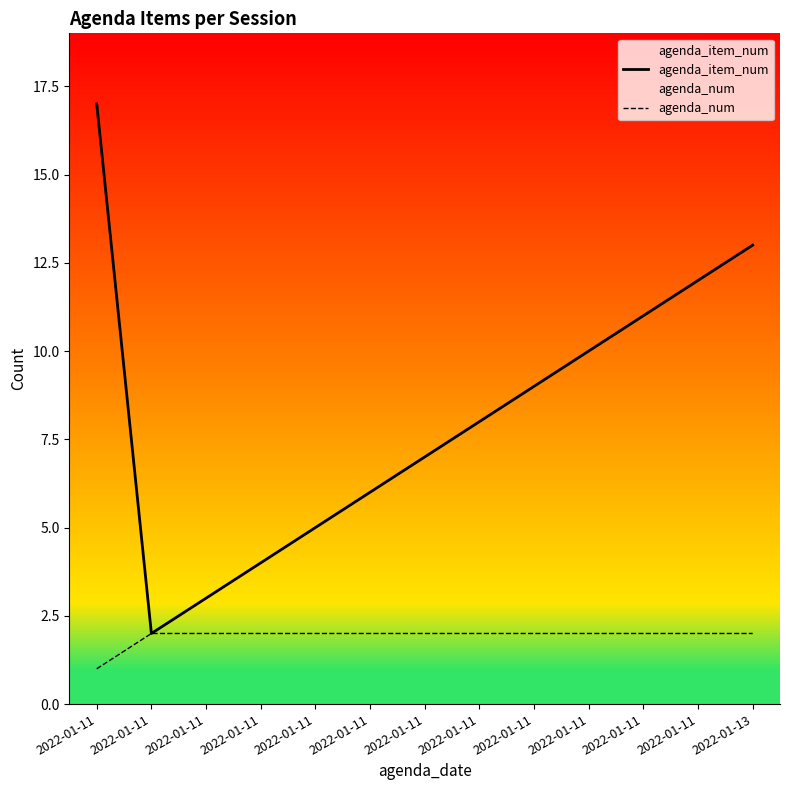

Reading left to right, what are all the values shown in this chart?

agenda_item_num: 2022-01-11=17	2022-01-11=2	2022-01-11=3	2022-01-11=4	2022-01-11=5	2022-01-11=6	2022-01-11=7	2022-01-11=8	2022-01-11=9	2022-01-11=10	2022-01-11=11	2022-01-11=12	2022-01-13=13
agenda_num: 2022-01-11=1	2022-01-11=2	2022-01-11=2	2022-01-11=2	2022-01-11=2	2022-01-11=2	2022-01-11=2	2022-01-11=2	2022-01-11=2	2022-01-11=2	2022-01-11=2	2022-01-11=2	2022-01-13=2